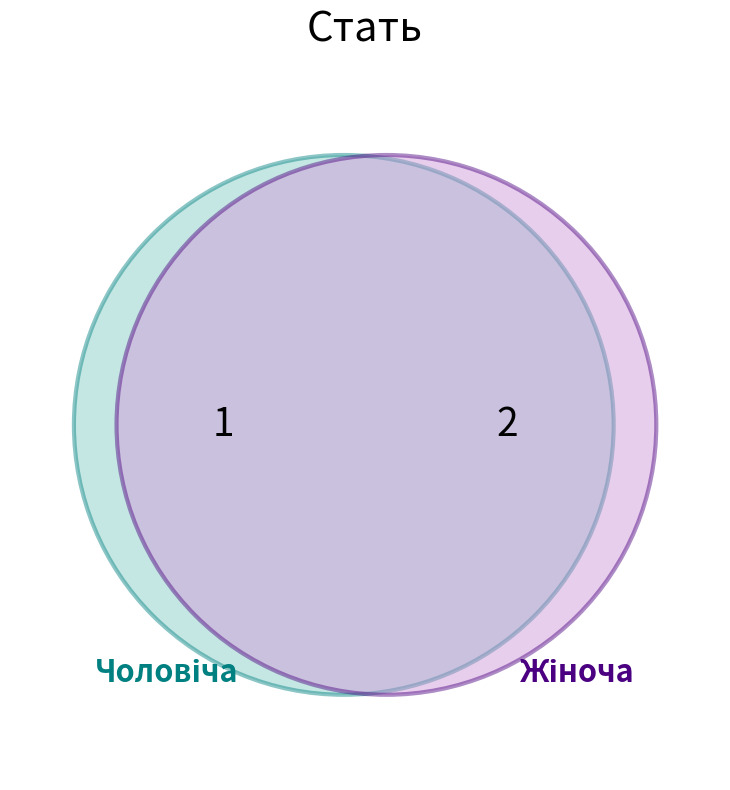

Is Чоловіча the majority of the pie?

No